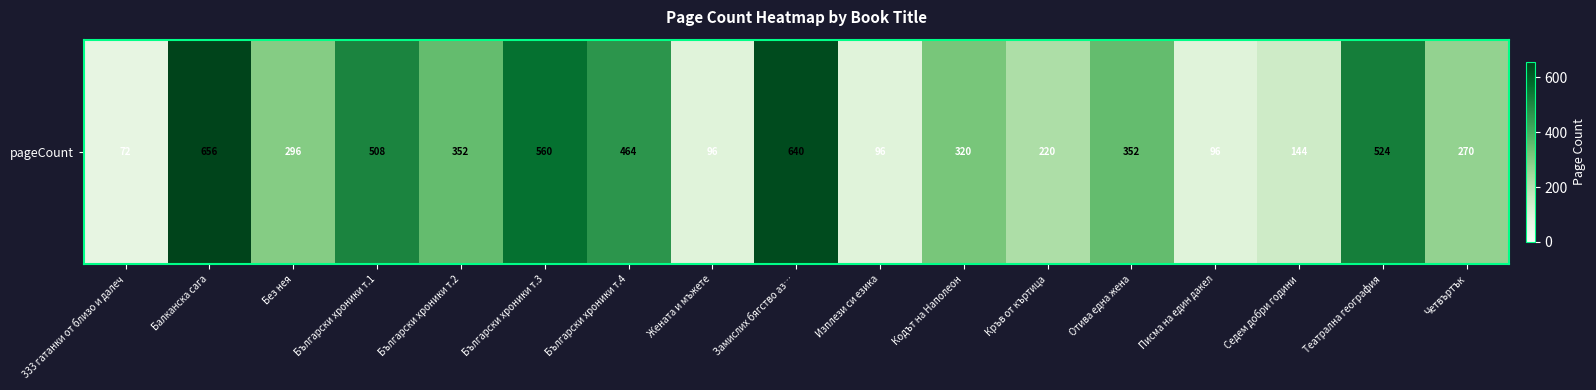

True or false: the data shows 88 at Български хроники т.2.

False